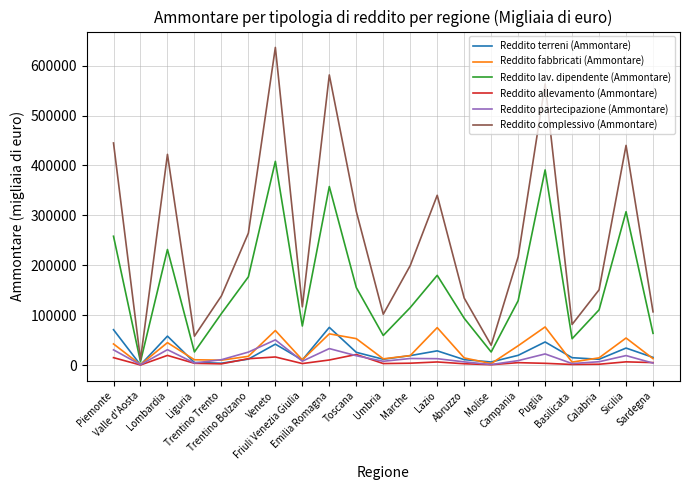

Which series has the widest spread of values?

Reddito complessivo (Ammontare)